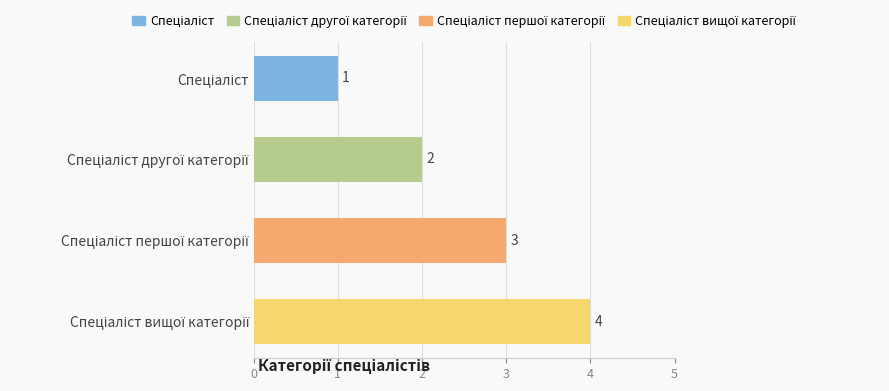

How many values are between 2 and 4?

3